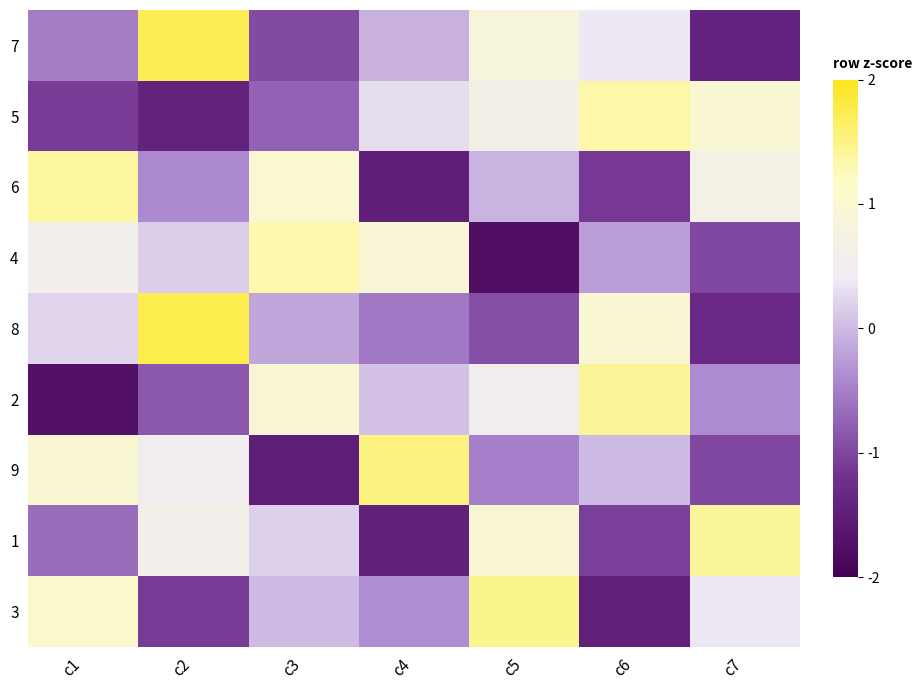

Reading left to right, transcribe all the data shown in this chart.

7: c1=-0.5	c2=1.7	c3=-1.0	c4=-0.1	c5=0.8	c6=0.4	c7=-1.4
5: c1=-1.1	c2=-1.4	c3=-0.7	c4=0.3	c5=0.6	c6=1.3	c7=1.0
6: c1=1.4	c2=-0.4	c3=1.0	c4=-1.5	c5=-0.1	c6=-1.1	c7=0.7
4: c1=0.5	c2=0.2	c3=1.3	c4=0.9	c5=-1.8	c6=-0.2	c7=-1.0
8: c1=0.2	c2=1.8	c3=-0.2	c4=-0.5	c5=-0.9	c6=1.0	c7=-1.3
2: c1=-1.7	c2=-0.8	c3=1.0	c4=0.1	c5=0.5	c6=1.4	c7=-0.4
9: c1=1.0	c2=0.5	c3=-1.5	c4=1.5	c5=-0.5	c6=0.0	c7=-1.0
1: c1=-0.6	c2=0.6	c3=0.2	c4=-1.5	c5=1.0	c6=-1.1	c7=1.4
3: c1=1.1	c2=-1.1	c3=0.0	c4=-0.4	c5=1.5	c6=-1.5	c7=0.4